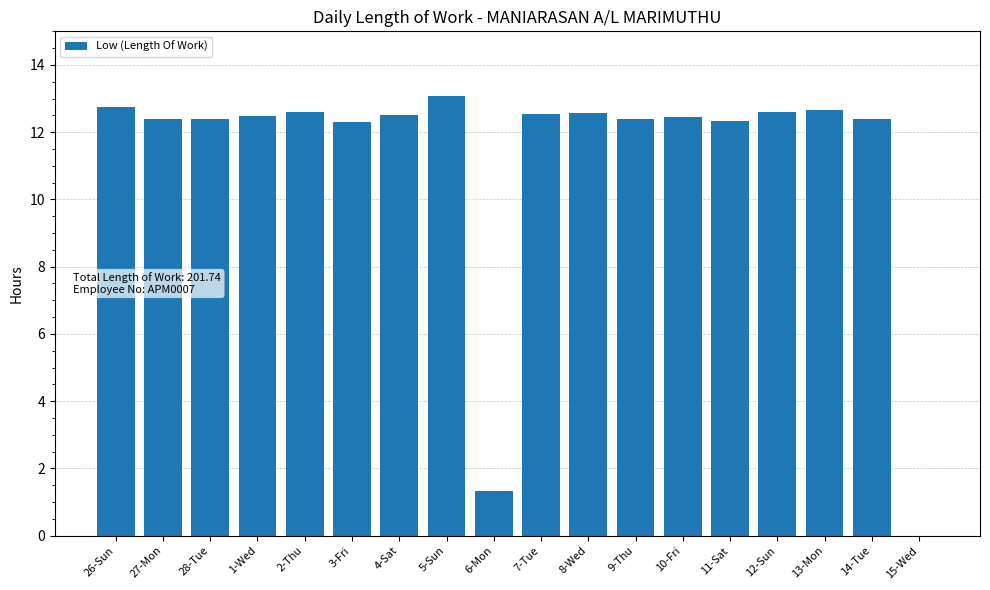

The value at 8-Wed is 19.1. True or false?

False